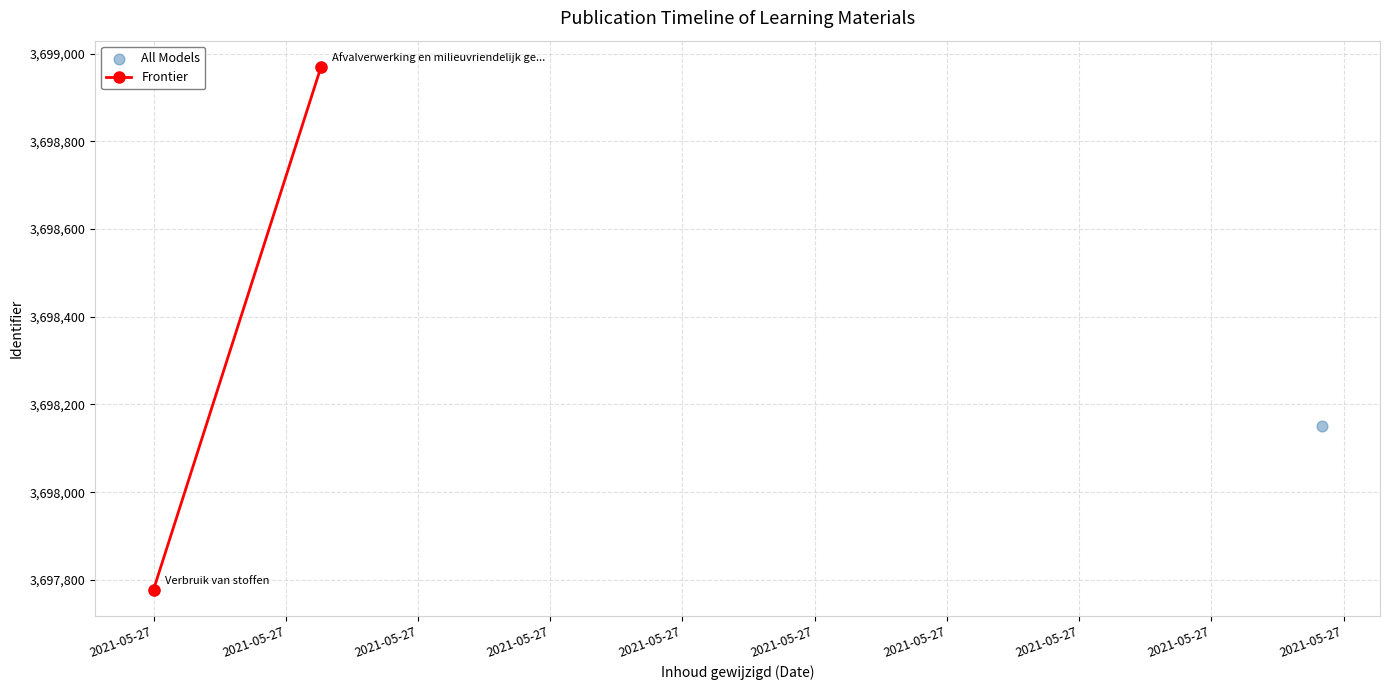

What Y value in the scatter plot is closest to 3698374?

3698152